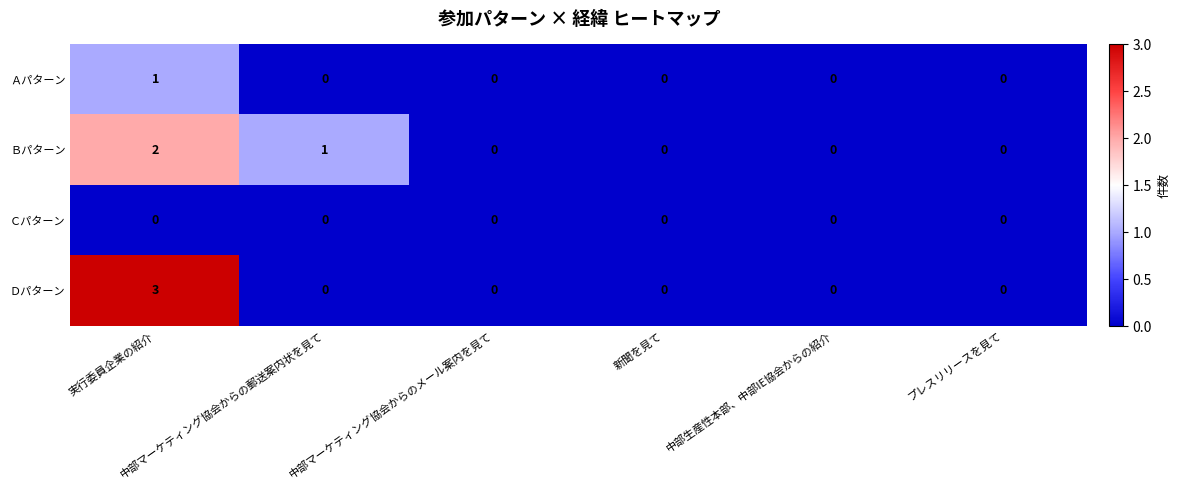

What is the greatest value displayed?

3